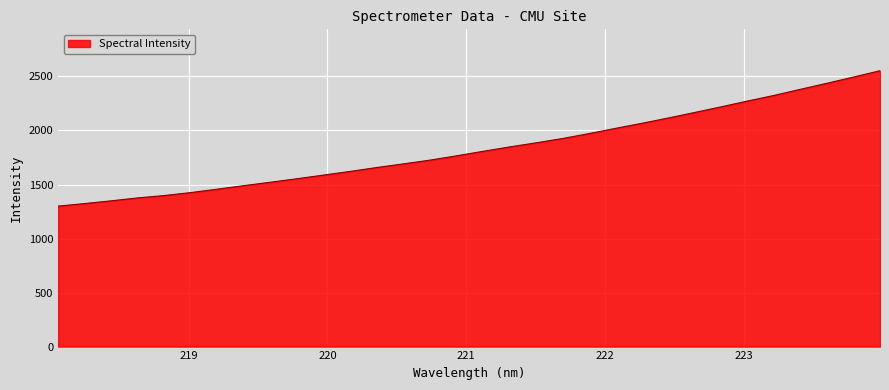

What is the smallest value displayed?

1299.8